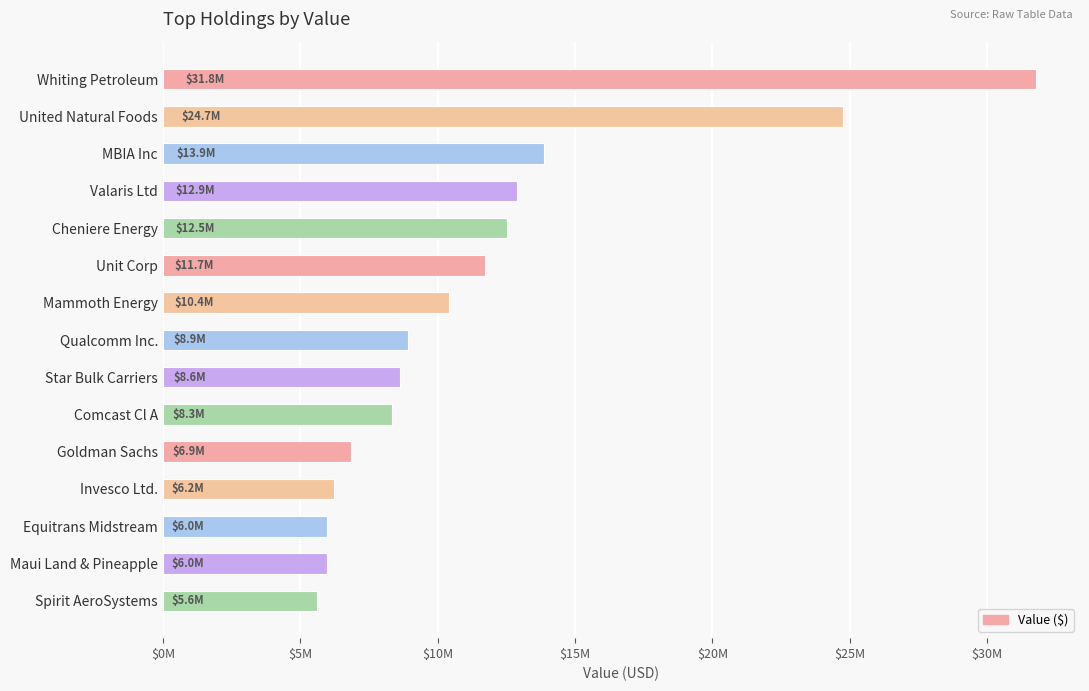

Are the bars horizontal?

Yes